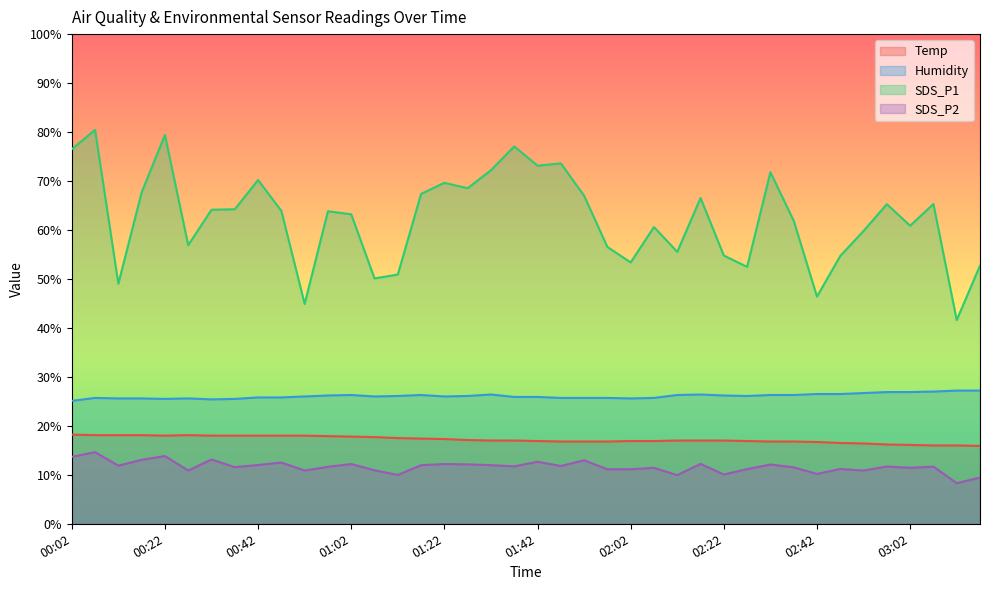

At which label does SDS_P2 reach its minimum?

03:12